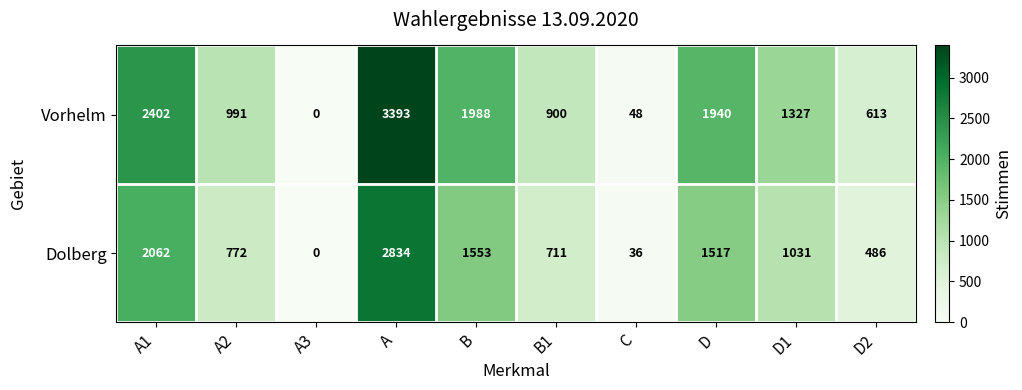

What is the total value across all series at B?

3541